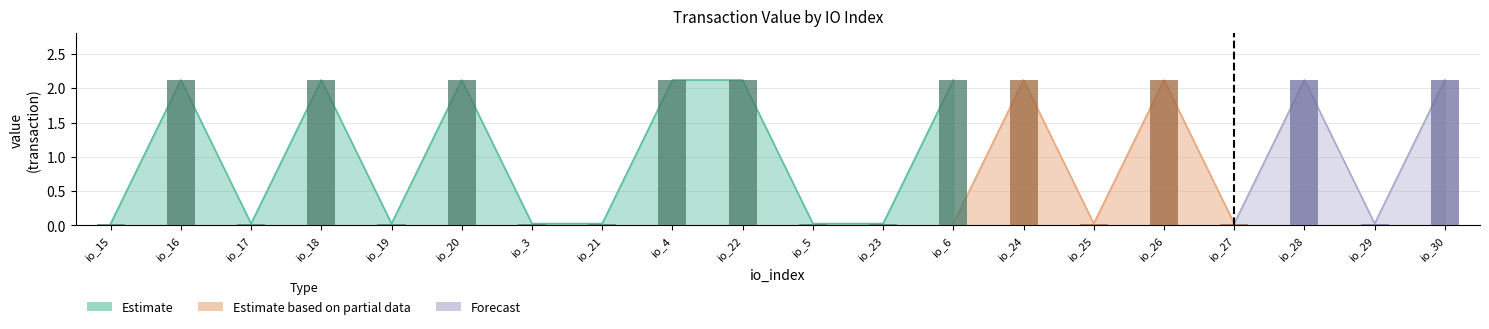

Where is Estimate based on partial data nearest to the value 1?

io_15